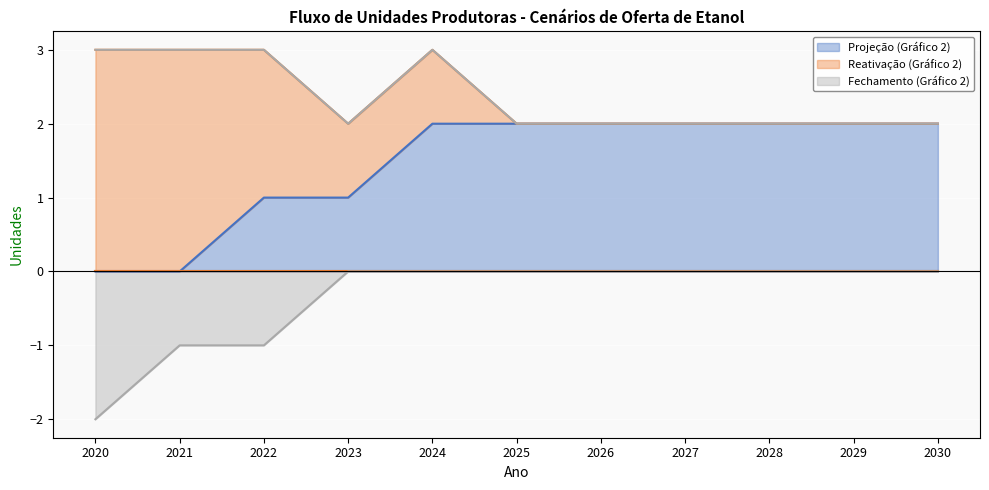

What is the difference between the Projeção (Gráfico 2) values at 2030 and 2022?

1